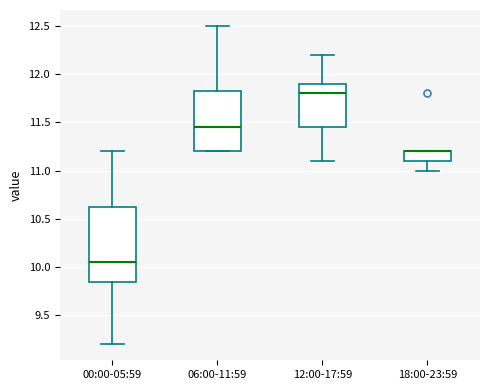

Which box is the tallest, from its lower edge to its upper edge?

00:00-05:59